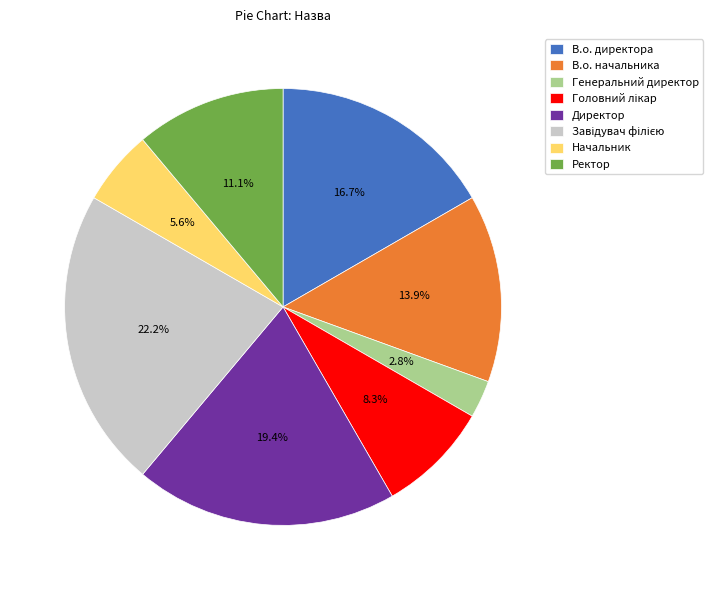

Combined, do Директор and Начальник account for over 50%?

No